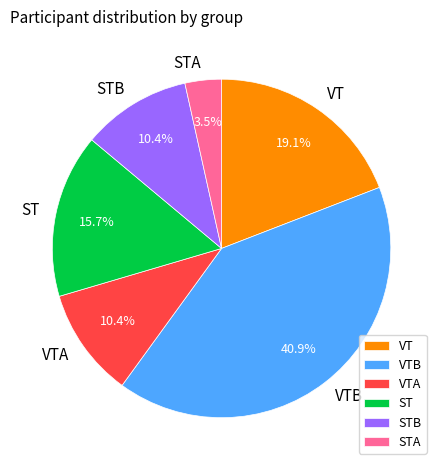

Approximately how many times larger is the value at ST compared to STB?

1.5